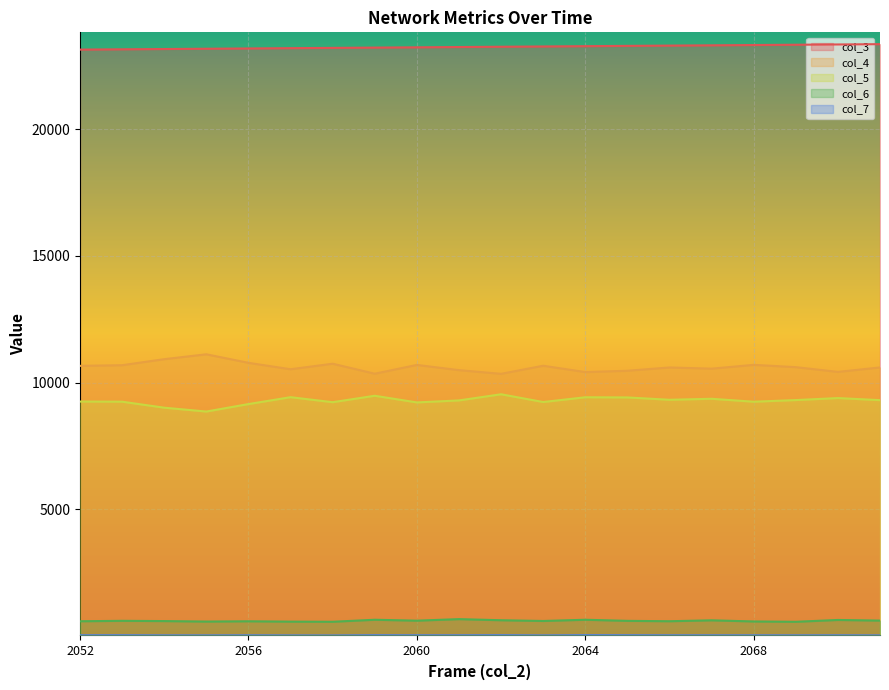

Reading left to right, extract all data points from this chart.

col_3: 2052=23149	2053=23161	2054=23172	2055=23183	2056=23194	2057=23206	2058=23217	2059=23228	2060=23239	2061=23251	2062=23262	2063=23273	2064=23285	2065=23296	2066=23307	2067=23318	2068=23330	2069=23341	2070=23352	2071=23364
col_4: 2052=10658	2053=10684	2054=10922	2055=11115	2056=10778	2057=10524	2058=10743	2059=10348	2060=10695	2061=10489	2062=10343	2063=10663	2064=10412	2065=10465	2066=10594	2067=10547	2068=10698	2069=10607	2070=10420	2071=10595
col_5: 2052=9249	2053=9243	2054=9006	2055=8854	2056=9149	2057=9421	2058=9223	2059=9477	2060=9214	2061=9293	2062=9536	2063=9230	2064=9418	2065=9411	2066=9319	2067=9358	2068=9242	2069=9307	2070=9386	2071=9304
col_6: 2052=571	2053=588	2054=578	2055=559	2056=570	2057=556	2058=551	2059=630	2060=594	2061=655	2062=611	2063=582	2064=630	2065=587	2066=572	2067=608	2068=563	2069=550	2070=622	2071=597
col_7: 2052=17	2053=18	2054=13	2055=12	2056=15	2057=11	2058=9	2059=19	2060=16	2061=16	2062=20	2063=11	2064=21	2065=18	2066=15	2067=15	2068=15	2069=13	2070=15	2071=11